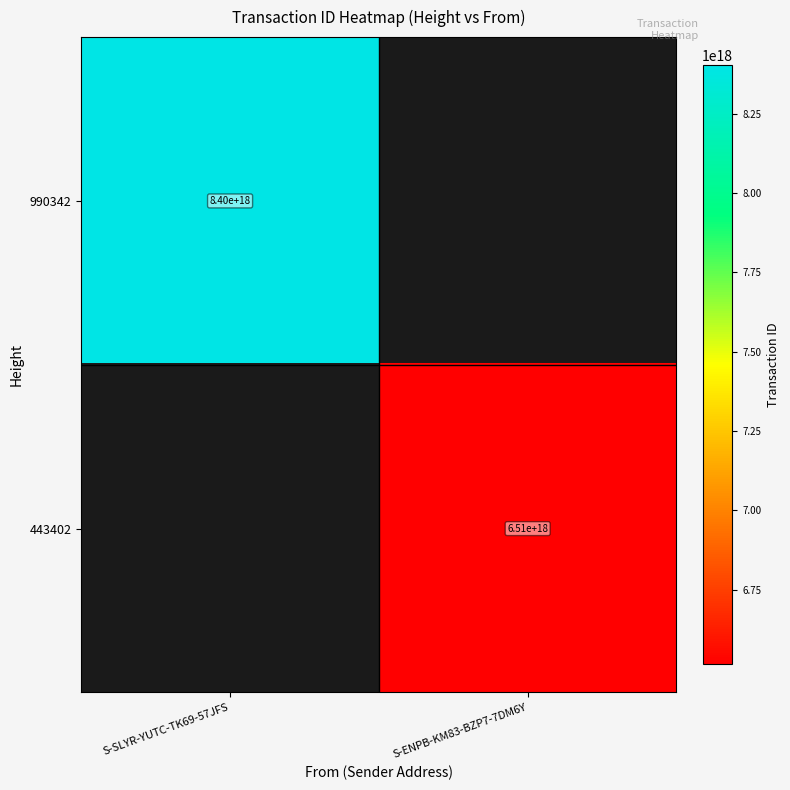

The value of 443402 at S-ENPB-KM83-BZP7-7DM6Y is 6510000000000000000. True or false?

True